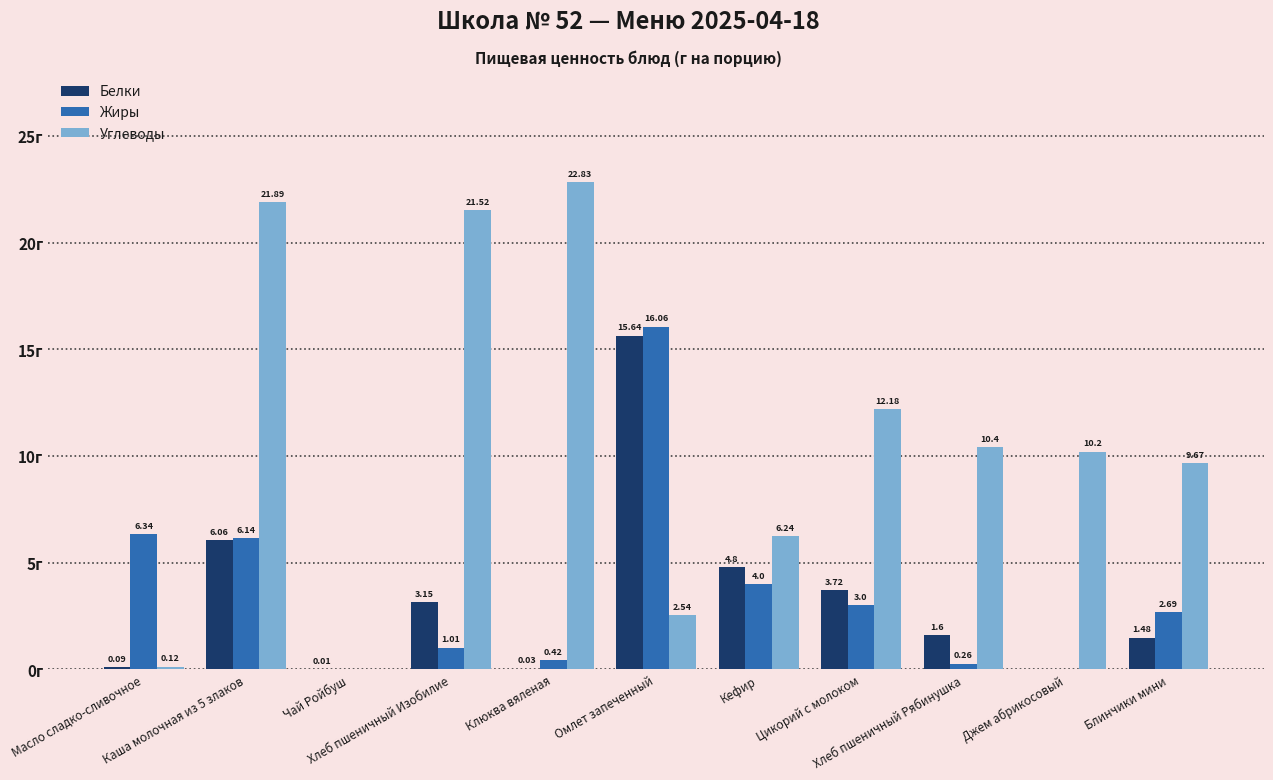

At which category is the sum across all series the highest?

Омлет запеченный